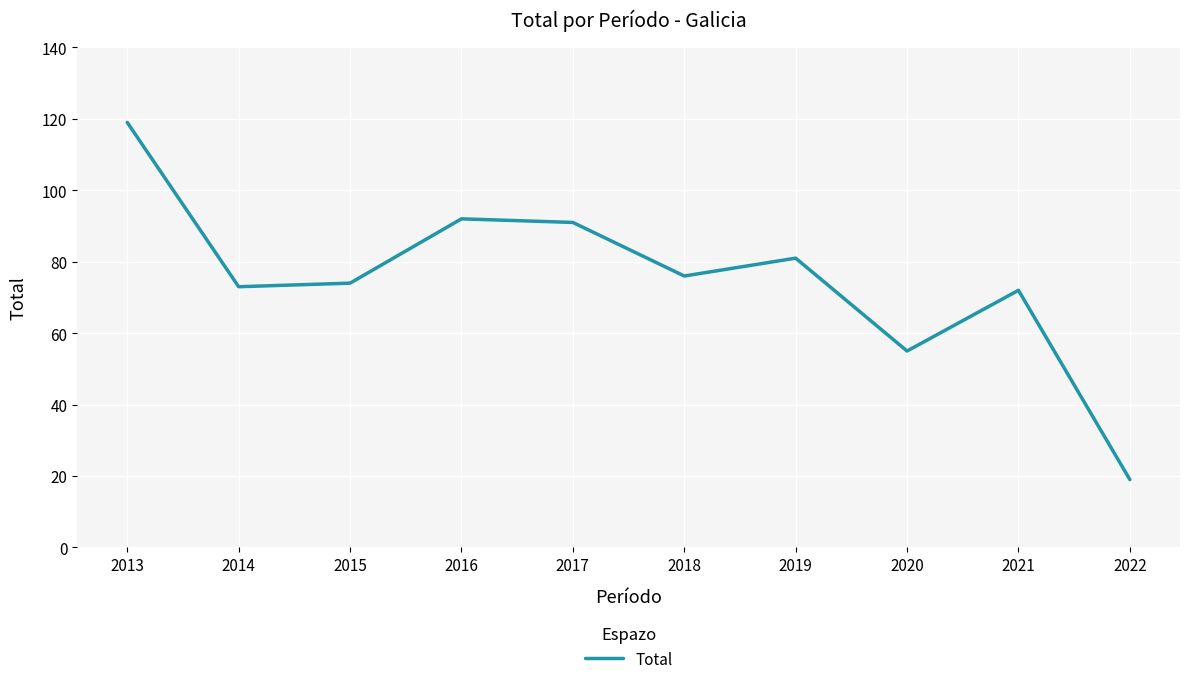

Approximately how many times larger is the value at 2021 compared to 2018?

0.9